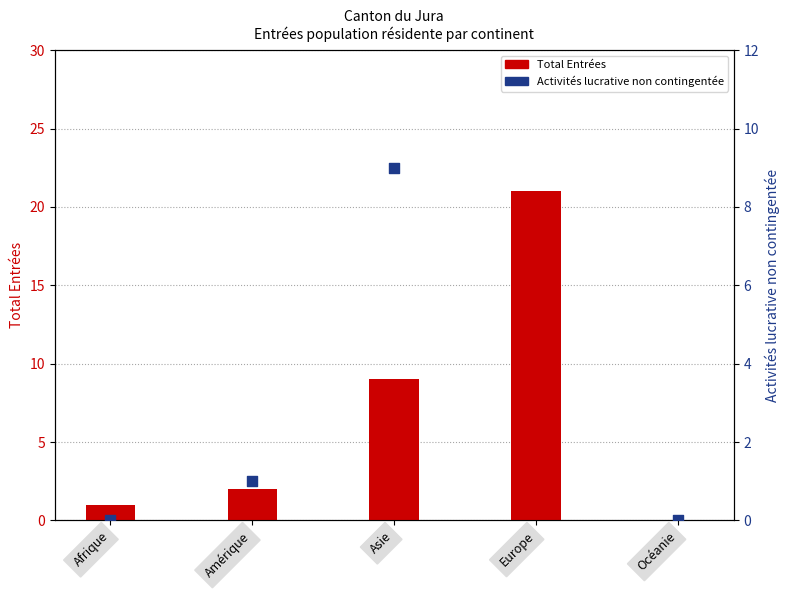

Is the value of Activités lucrative non contingentée at Amérique greater than the value of Total Entrées at Océanie?

Yes